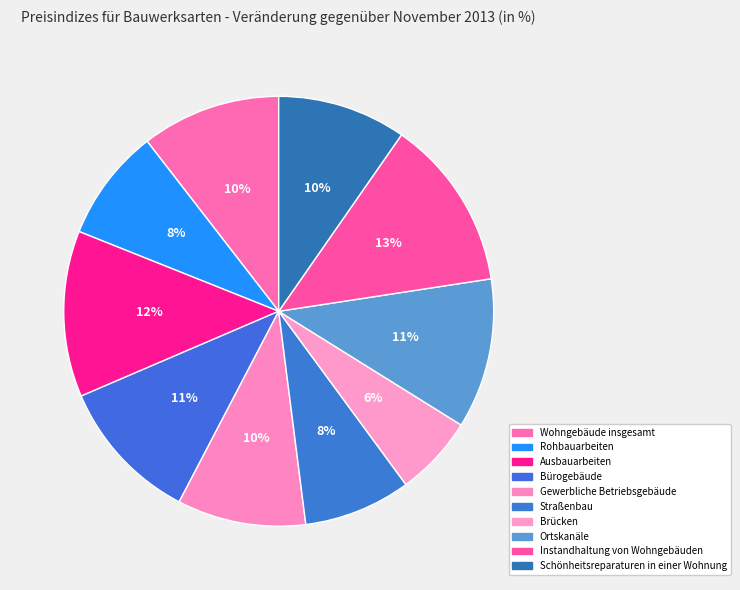

How many segments does this pie chart have?

10